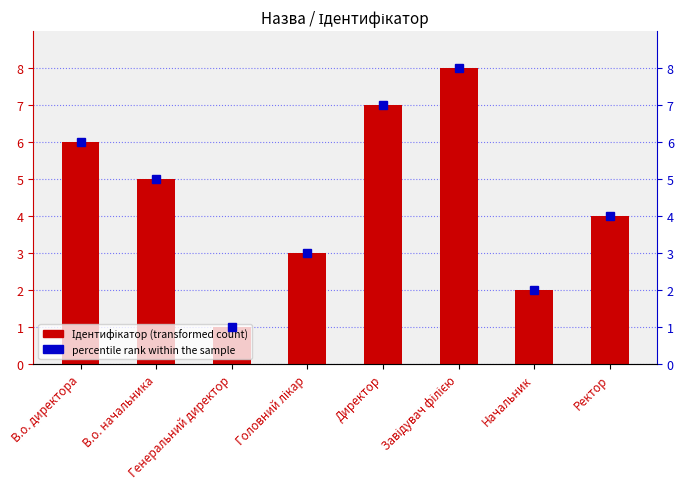

Reading right to left, transcribe all the data shown in this chart.

4	2	8	7	3	1	5	6